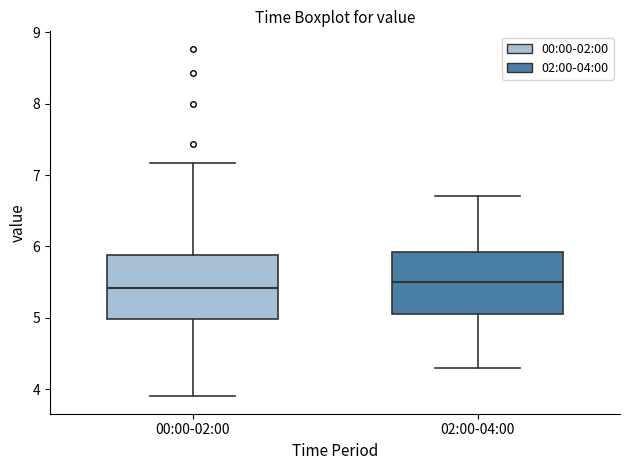

Reading left to right, transcribe this box plot: for each box, give where its median line is, the range the box spans, and where its two whiskers end, as read against the y-axis. The values are not printed on the chart, so give them approximately, as read against the axis.

00:00-02:00: median 5.4, box 5.0 to 5.9, whiskers 3.9 to 7.2
02:00-04:00: median 5.5, box 5.1 to 5.9, whiskers 4.3 to 6.7